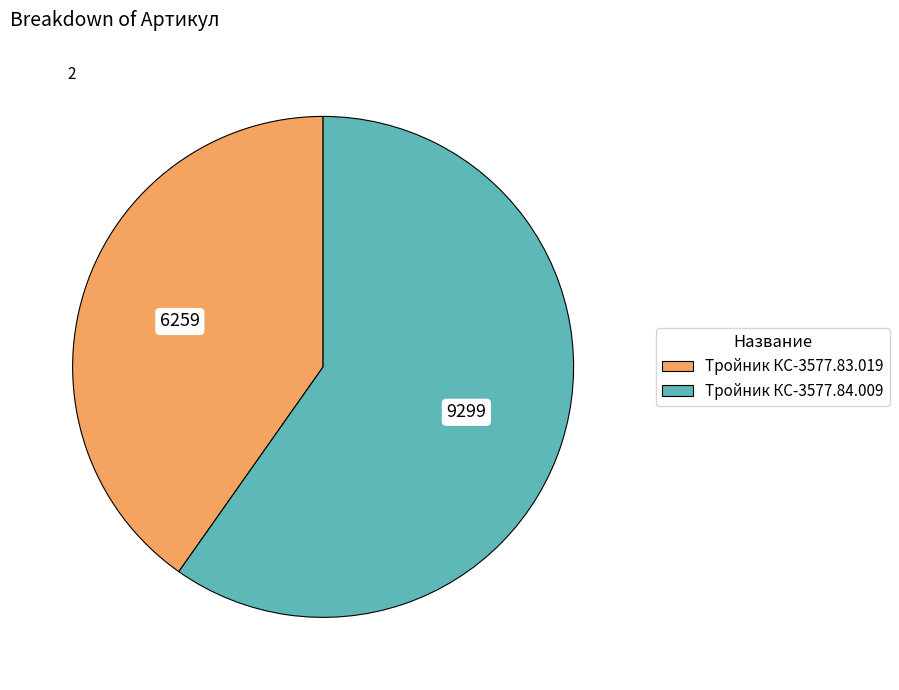

Between Тройник КС-3577.84.009 and Тройник КС-3577.83.019, which is larger?

Тройник КС-3577.84.009